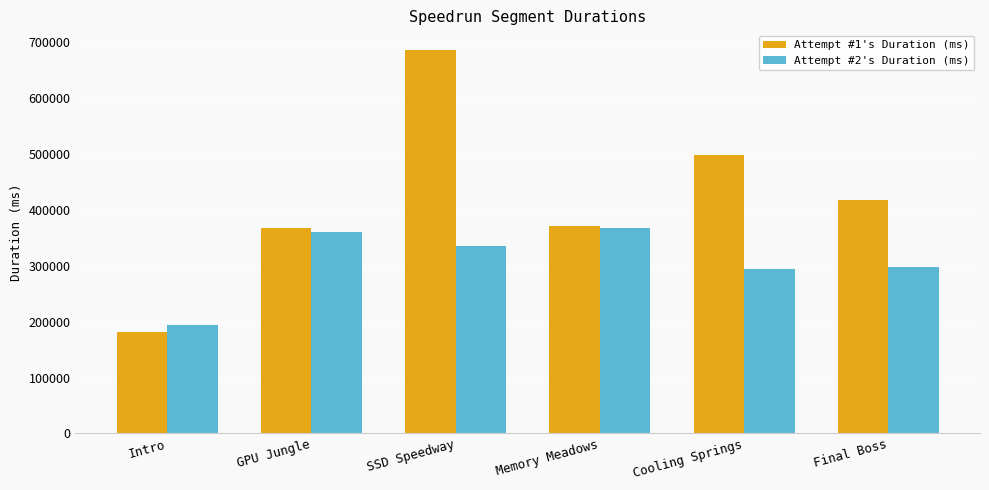

Reading left to right, what are all the values shown in this chart?

Attempt #1's Duration (ms): Intro=182075	GPU Jungle=366578	SSD Speedway=686574	Memory Meadows=370603	Cooling Springs=498843	Final Boss=417987
Attempt #2's Duration (ms): Intro=193108	GPU Jungle=359878	SSD Speedway=334844	Memory Meadows=366994	Cooling Springs=293274	Final Boss=297013